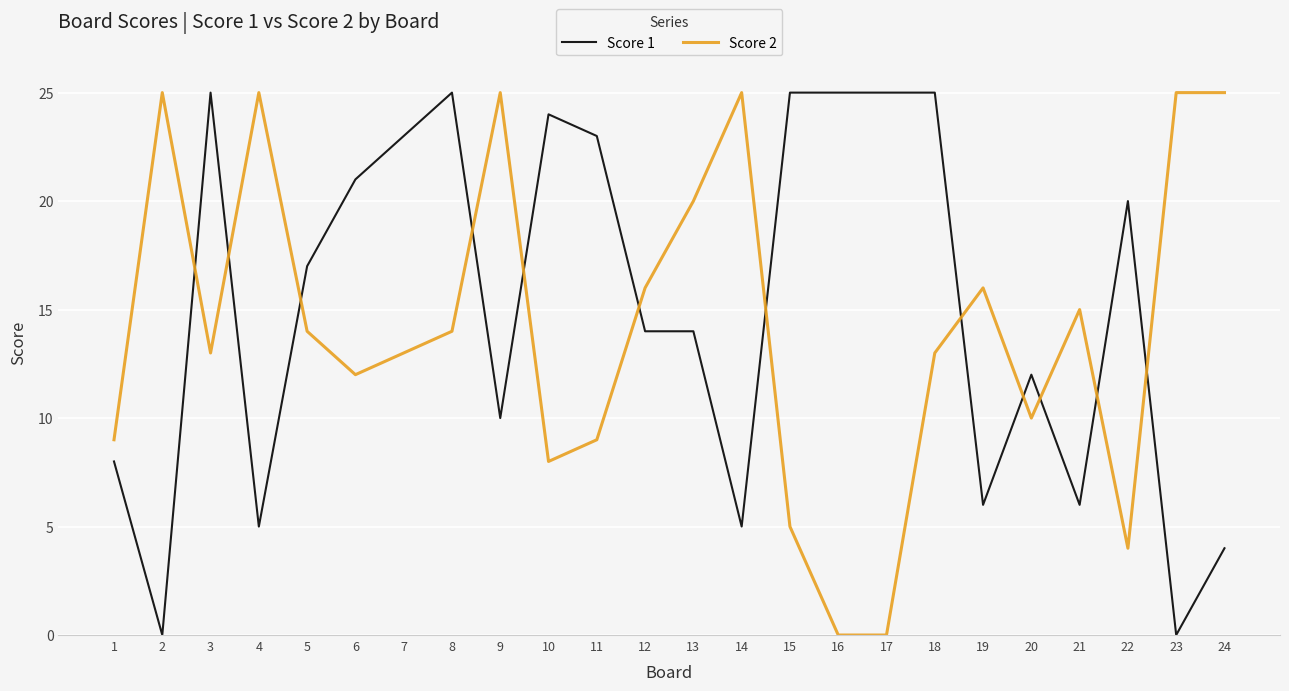

True or false: Score 1 has more than 1 points higher than both neighbors.

True